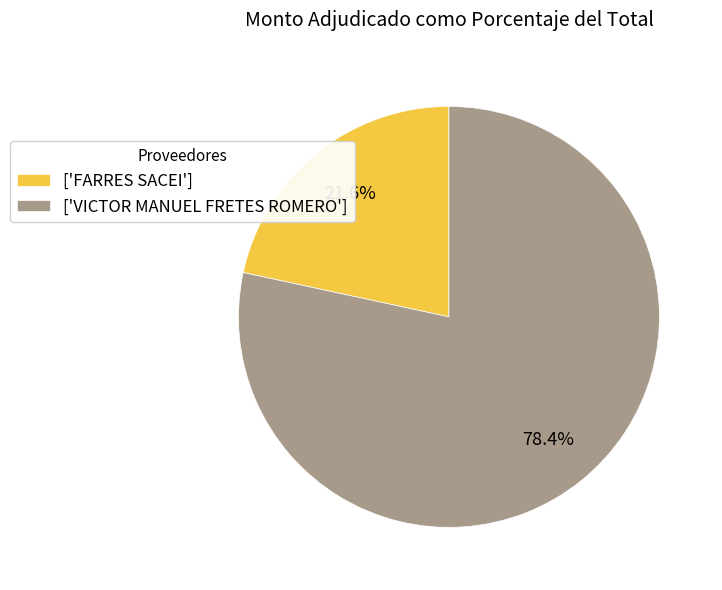

Between ['FARRES SACEI'] and ['VICTOR MANUEL FRETES ROMERO'], which is larger?

['VICTOR MANUEL FRETES ROMERO']